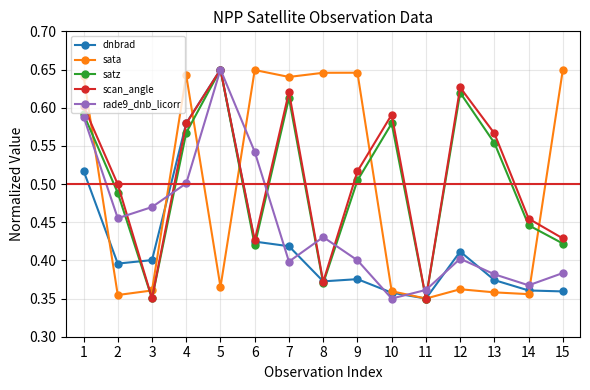

What is the sum of all sata values?

7.4